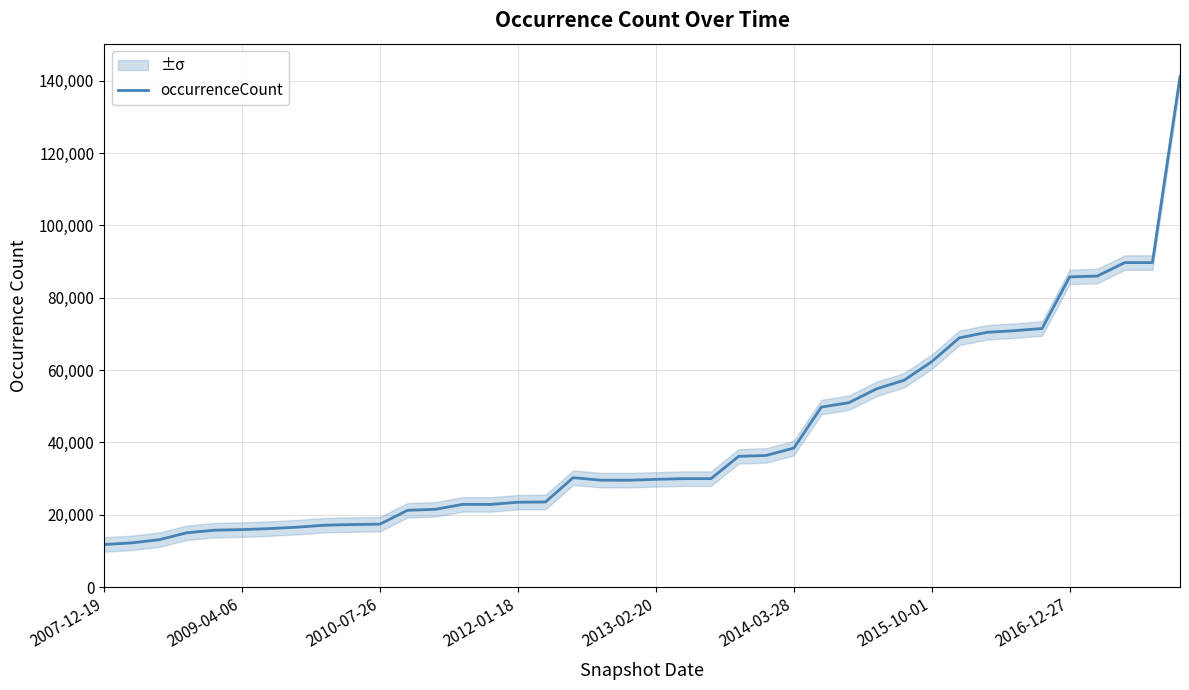

Where is the data nearest to the value 76447?

34